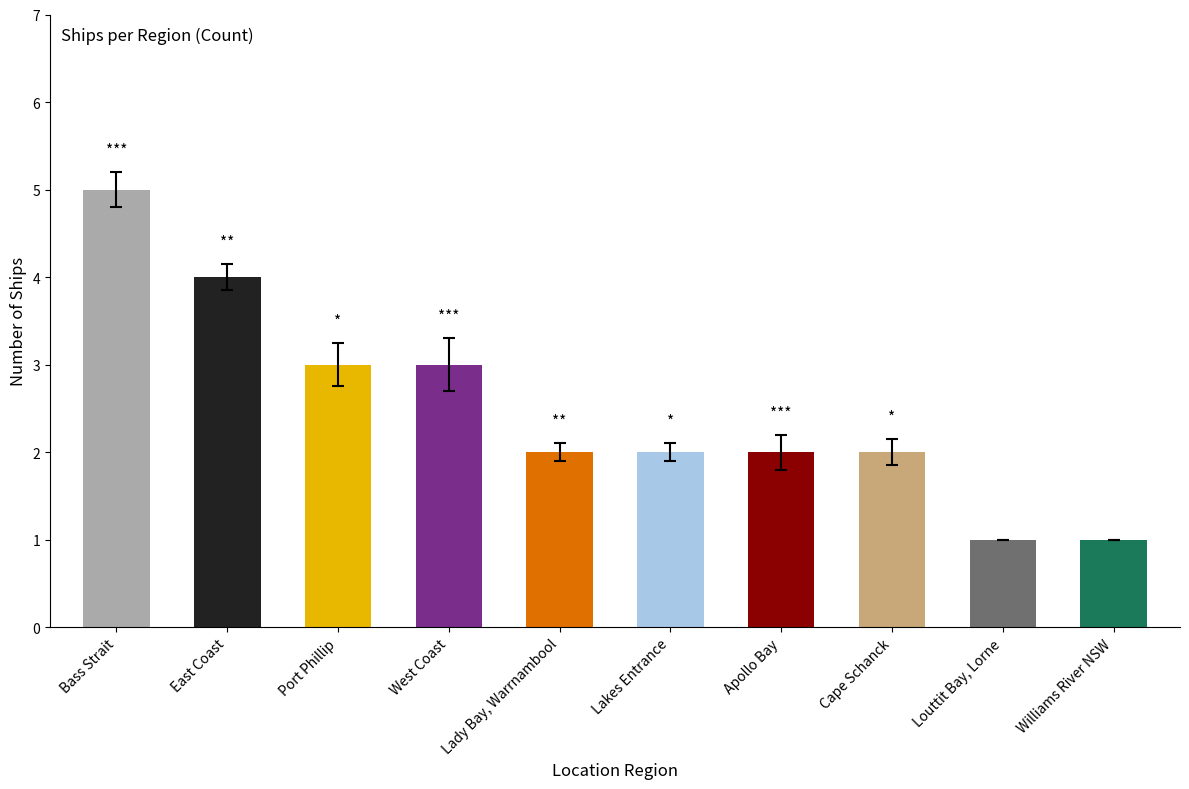

Which has a higher value, West Coast or Lakes Entrance?

West Coast